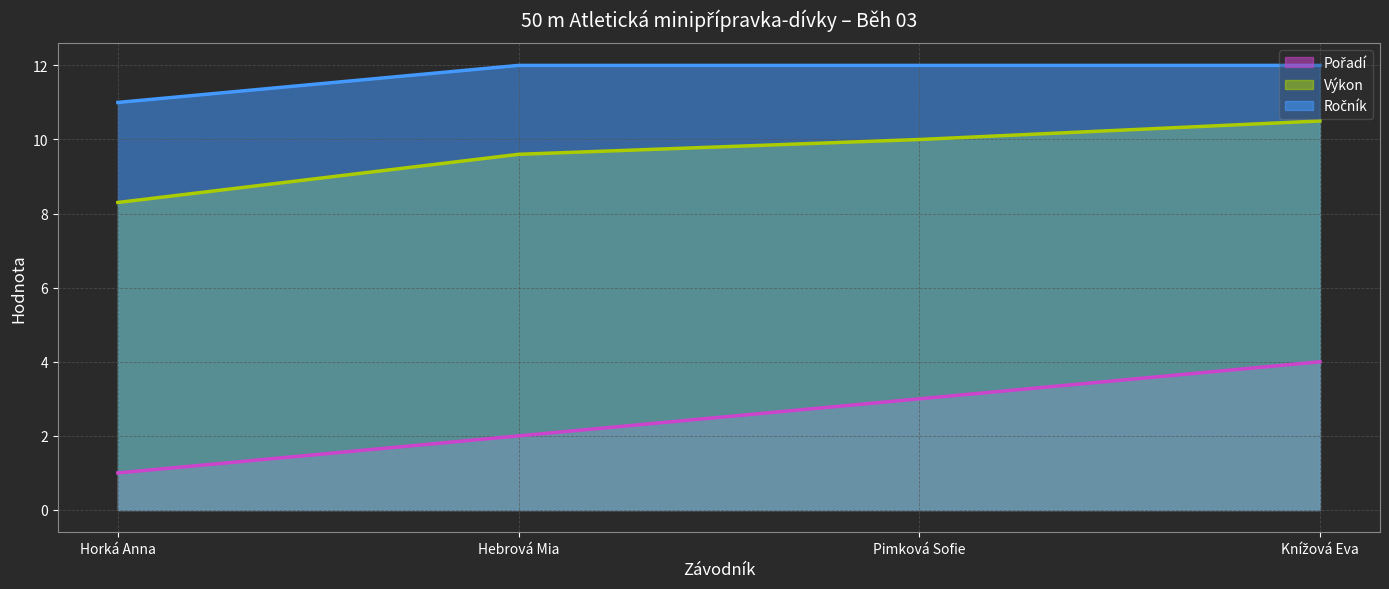

Is the value of Ročník line at Hebrová Mia greater than the value of Výkon line at Pimková Sofie?

Yes